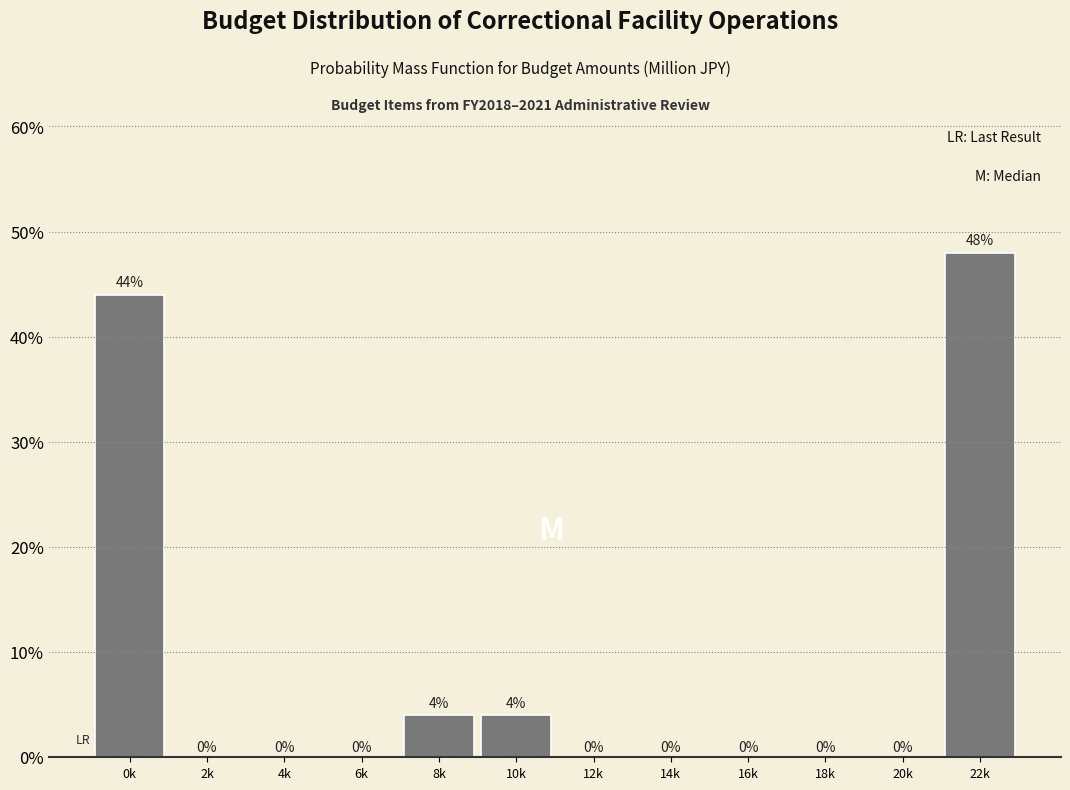

Are the bars horizontal?

No